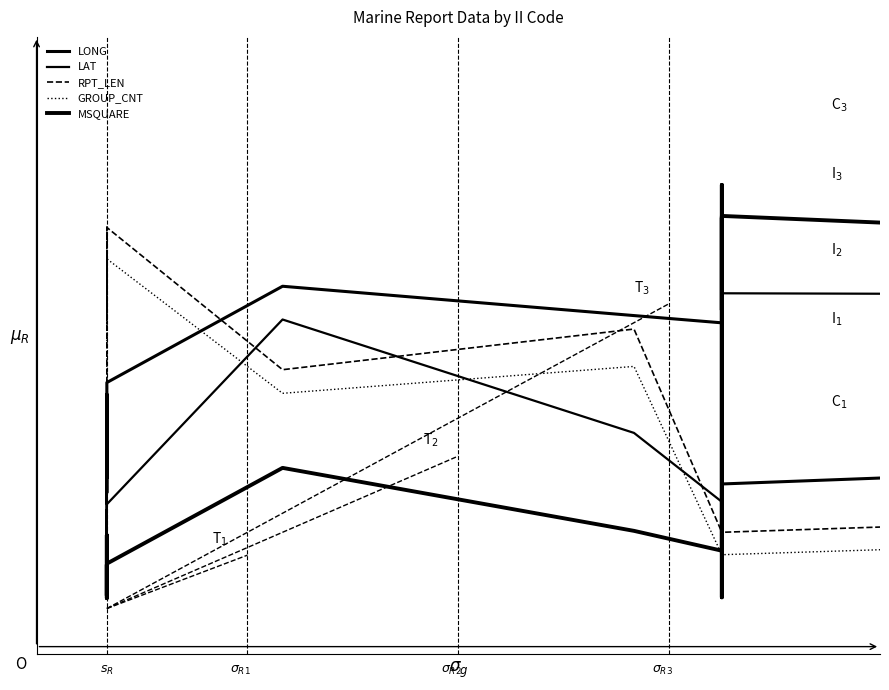

Is the value of LONG at 13 greater than the value of MSQUARE at 7?

Yes